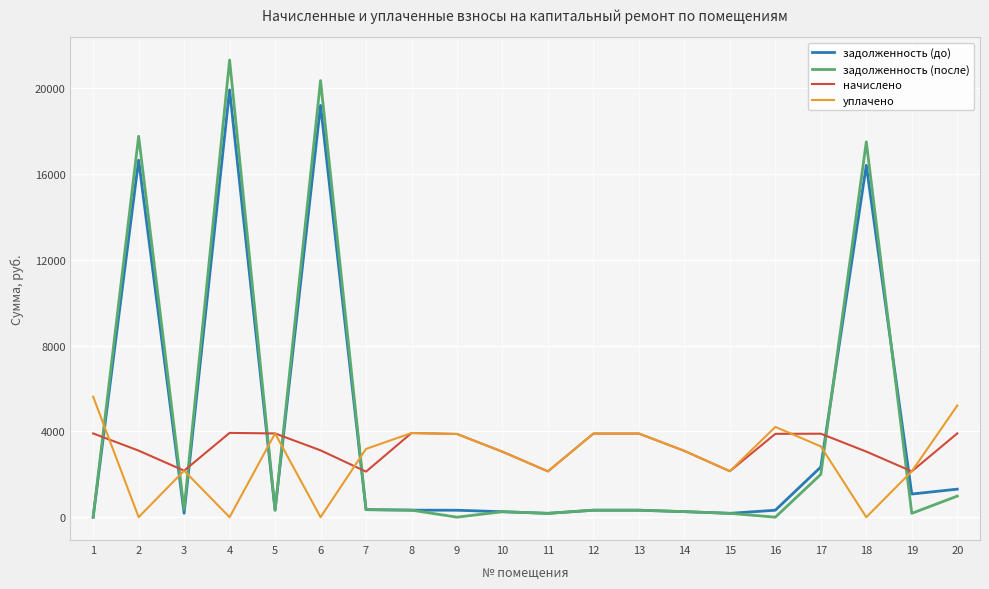

How many lines are shown in the chart?

4